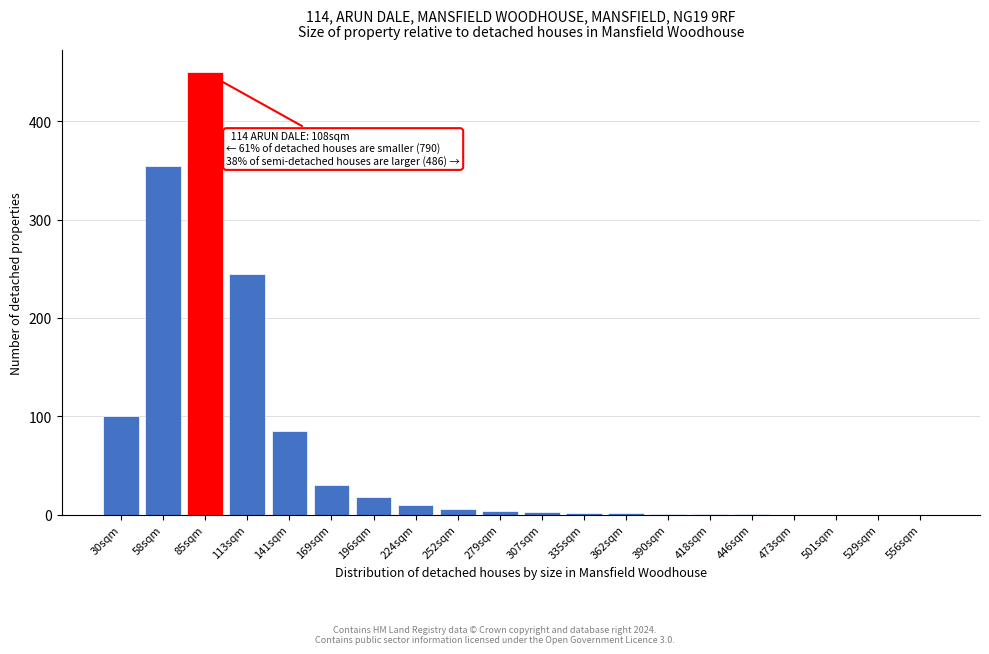

What is the greatest value displayed?

450